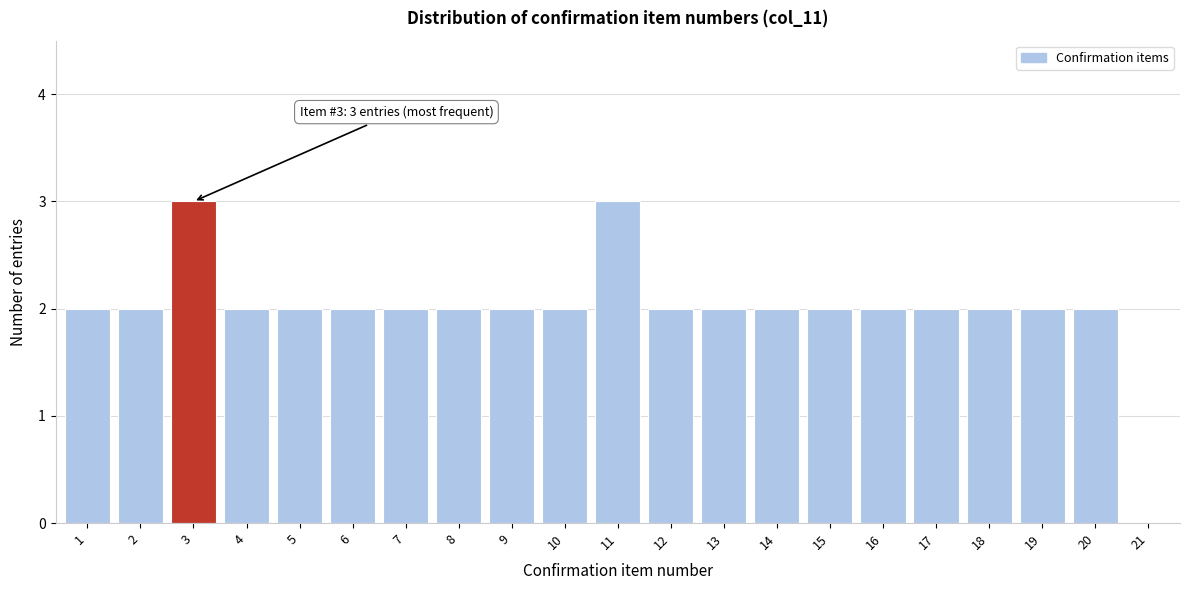

Reading right to left, what are all the values shown in this chart?

21=0	20=2	19=2	18=2	17=2	16=2	15=2	14=2	13=2	12=2	11=3	10=2	9=2	8=2	7=2	6=2	5=2	4=2	3=3	2=2	1=2